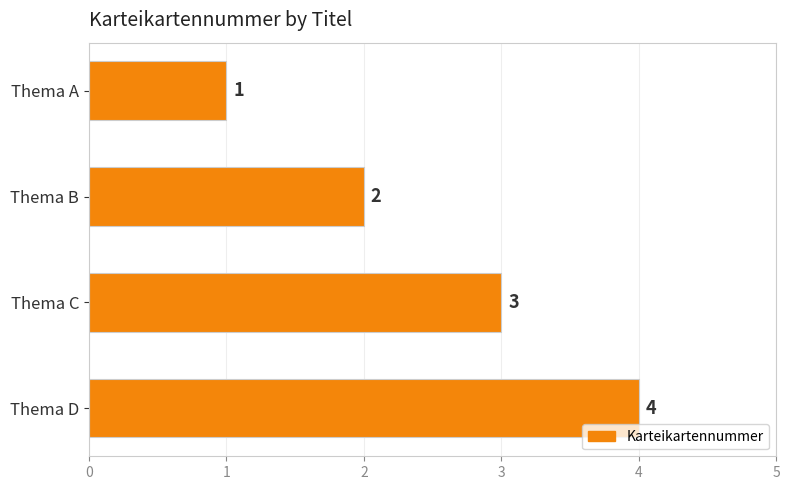

How many data points does each series have?

4